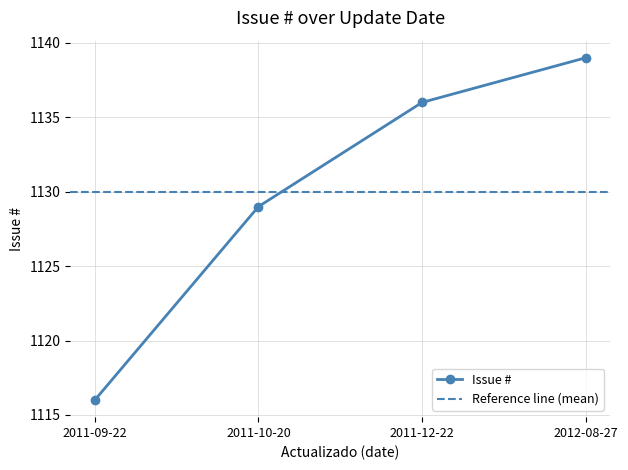

The value of Issue # at 2011-09-22 is 1116. True or false?

True